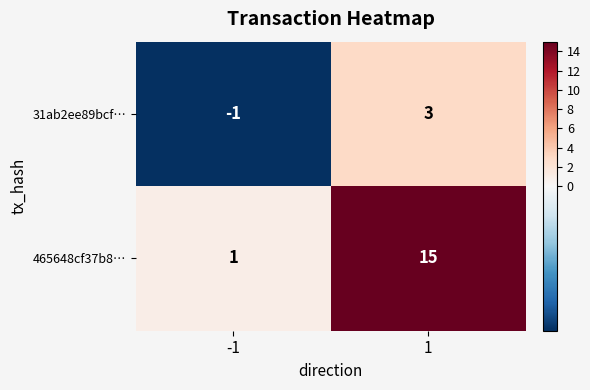

How many categories are shown in the chart?

2